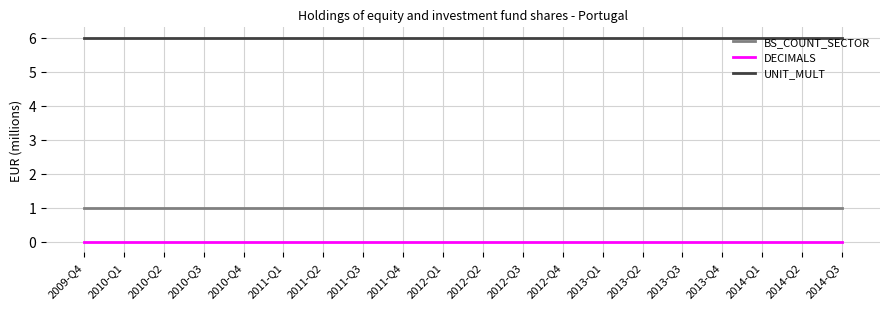

What is the difference between the highest and lowest values at 2014-Q3?

6